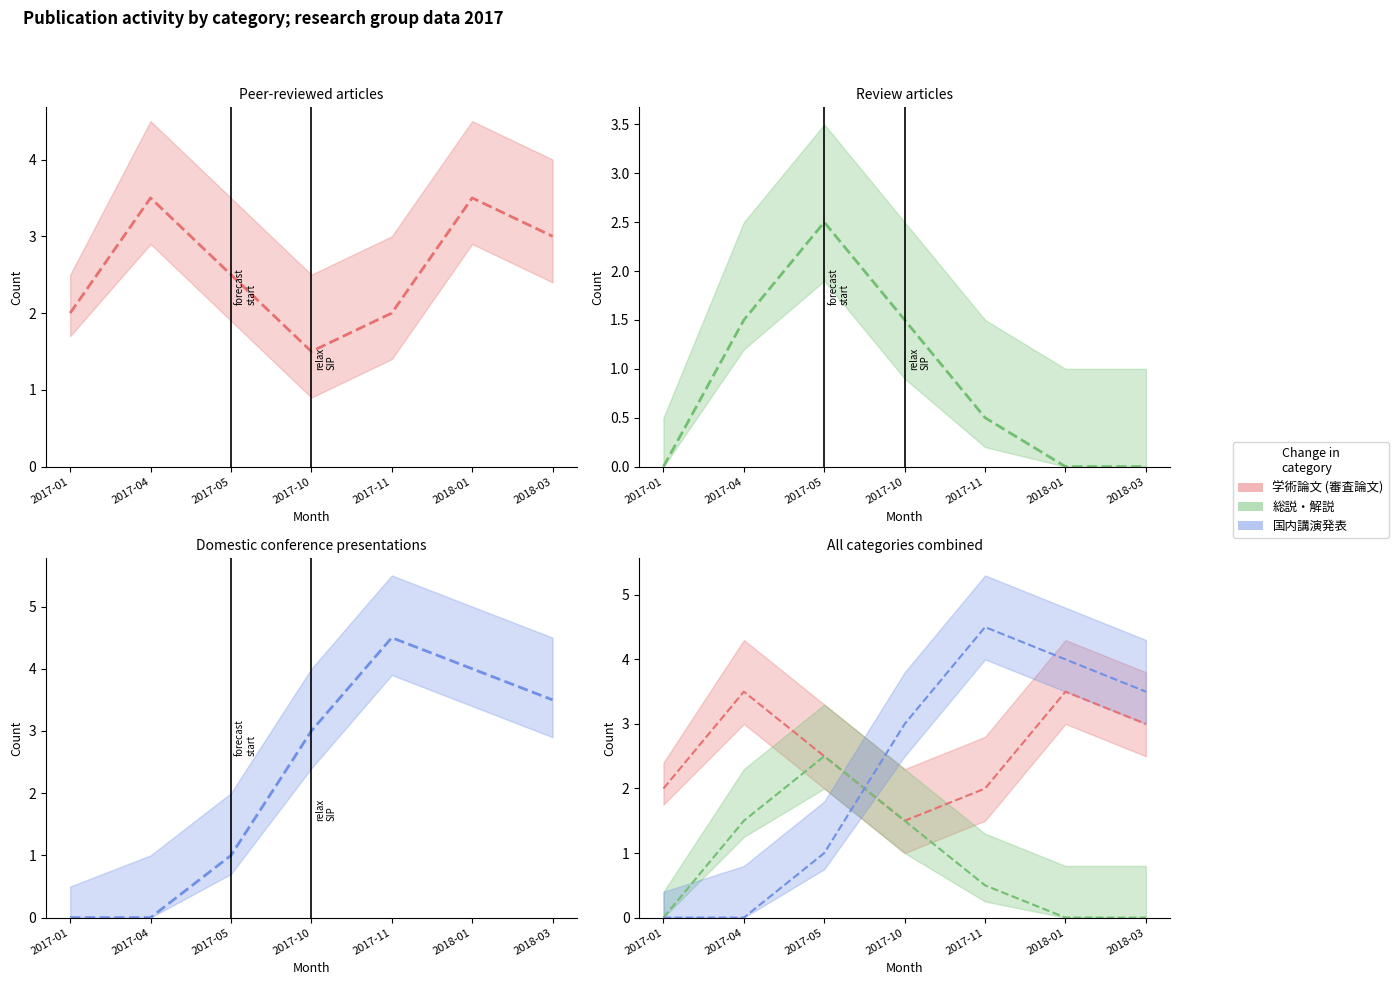

Count the number of categories in the chart.

7